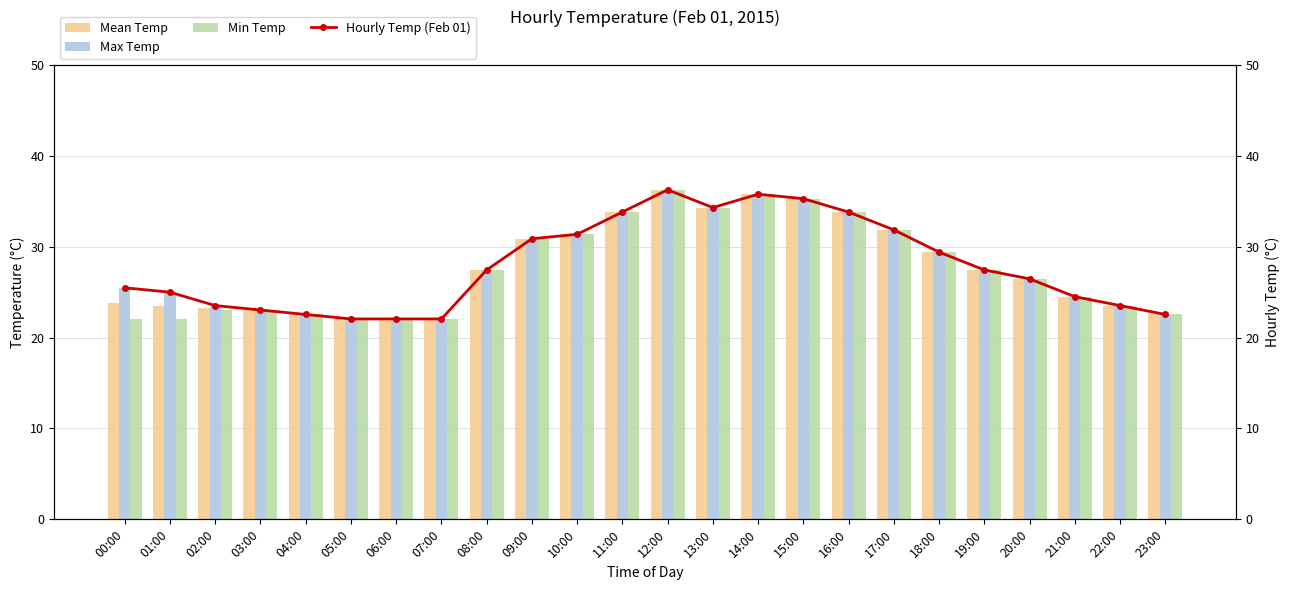

What is the difference between the maximum and minimum values in the Max Temp series?

14.2